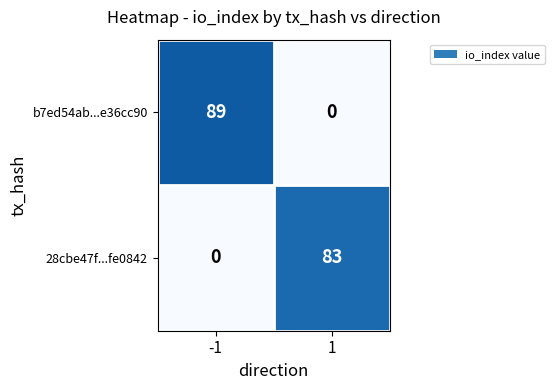

Rank the series at 1 from lowest to highest value.

b7ed54ab...e36cc90, 28cbe47f...fe0842